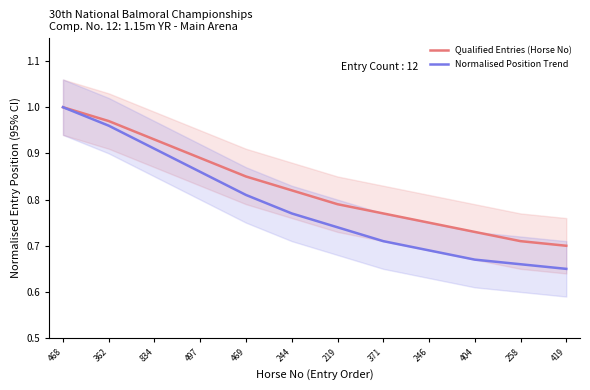

What are all the series names shown in the legend?

Qualified Entries (Horse No), Normalised Position Trend